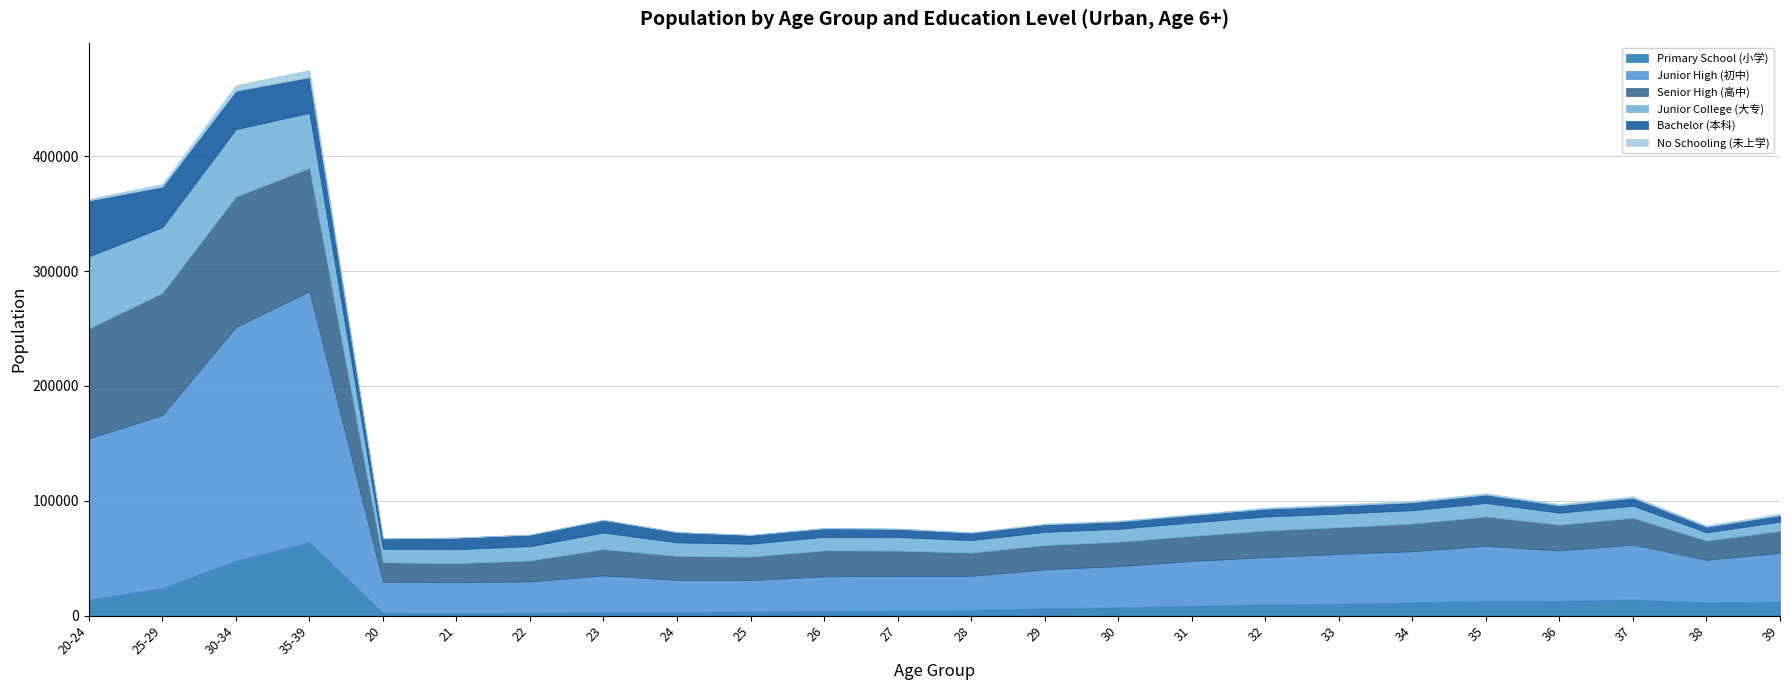

In No Schooling (未上学), how many points are higher than both neighbors (excluding endpoints)?

4